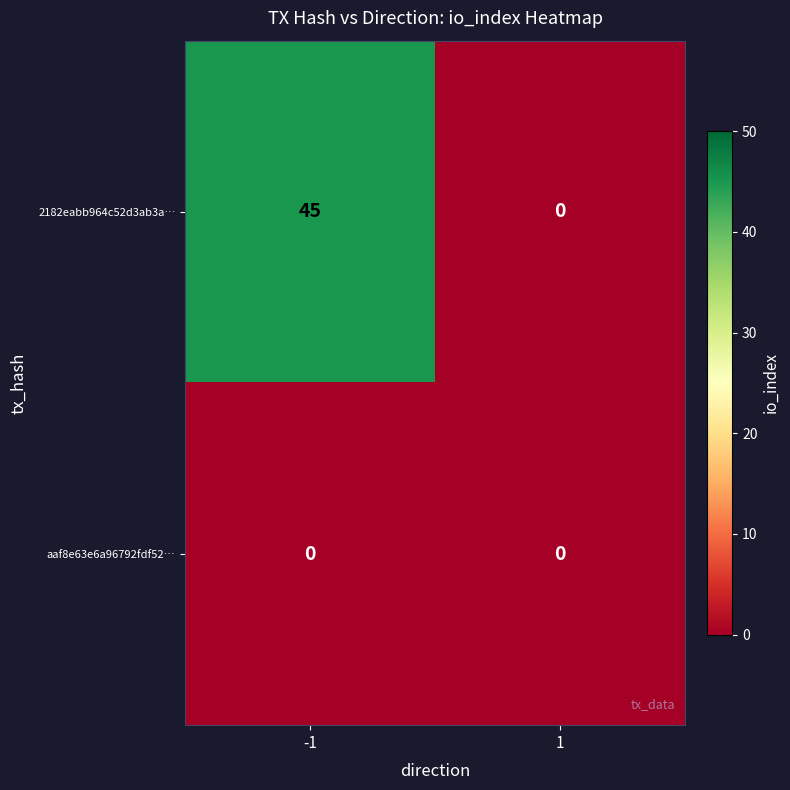

Reading left to right, list all the values displayed in this chart.

2182eabb964c52d3ab3a…: 45	0
aaf8e63e6a96792fdf52…: 0	0